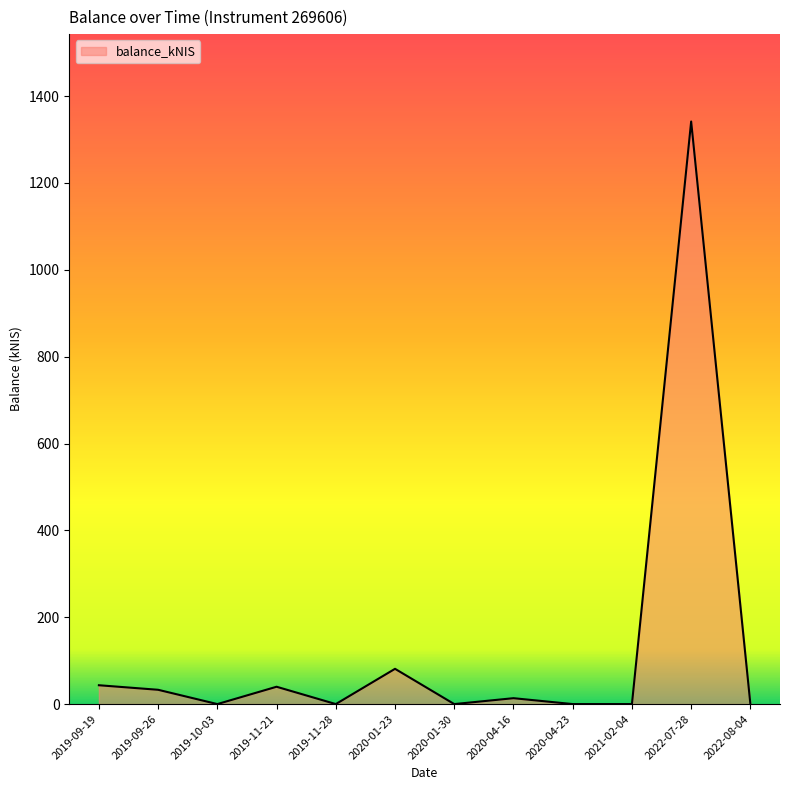

What is the difference between the maximum and minimum values?

1341.6